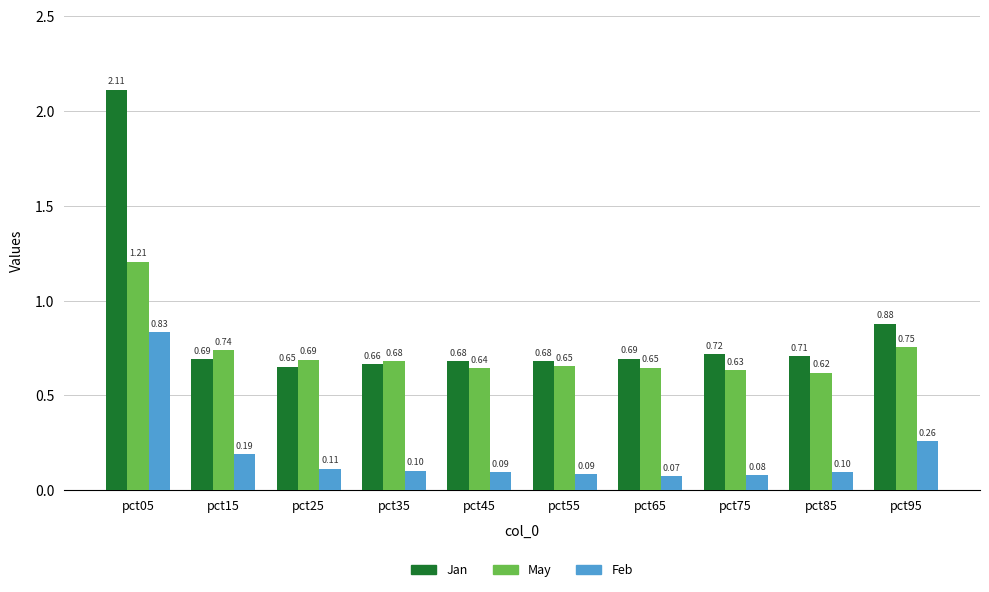

What is the value of the Feb bar at the 4th from the left?

0.1